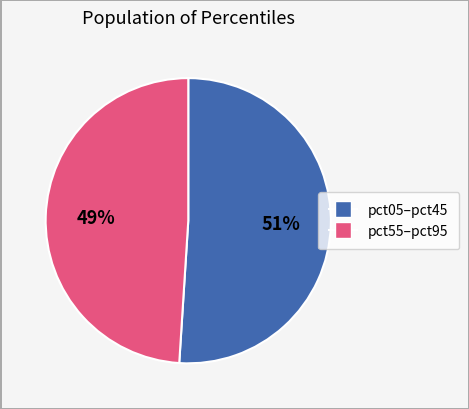

Is there a majority slice in this chart?

Yes